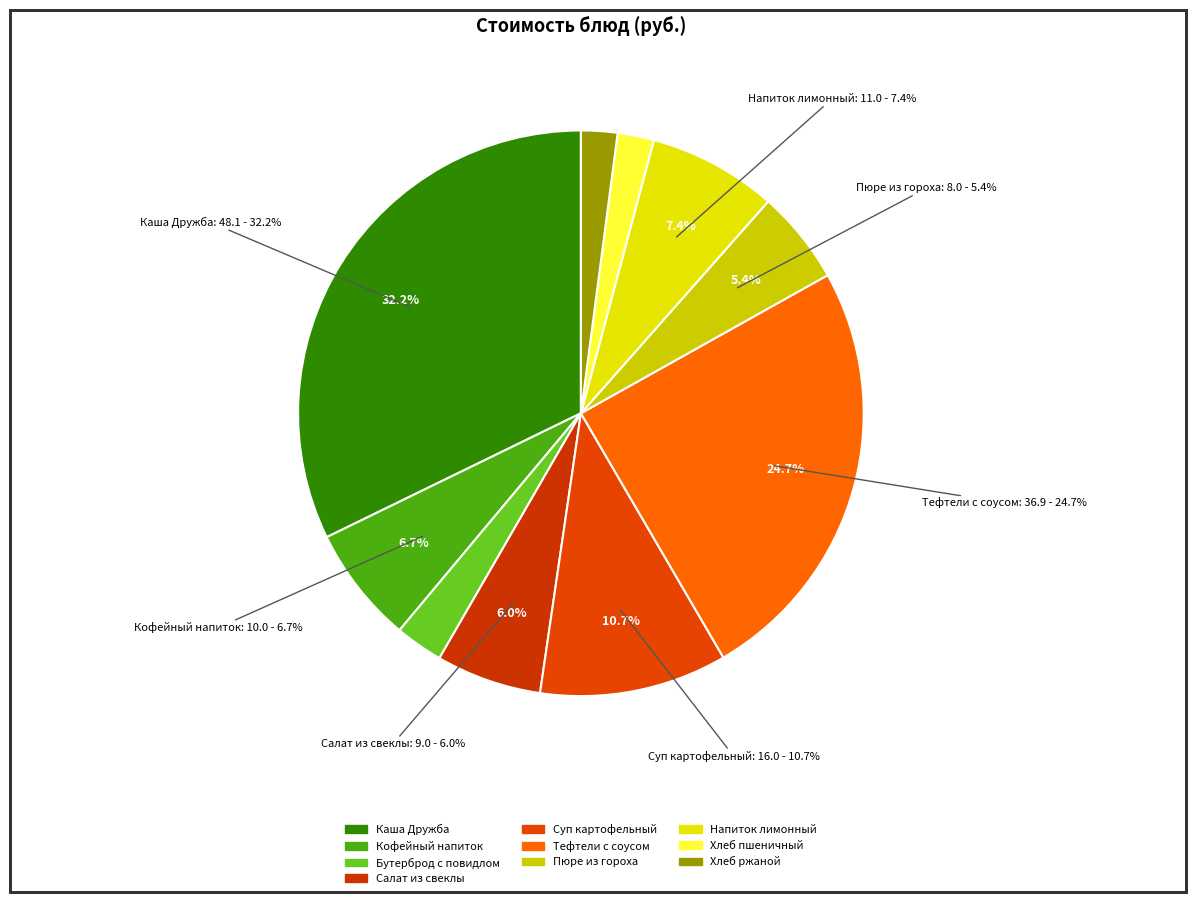

What is the ratio of the value at Хлеб пшеничный to the value at Напиток лимонный?

0.3